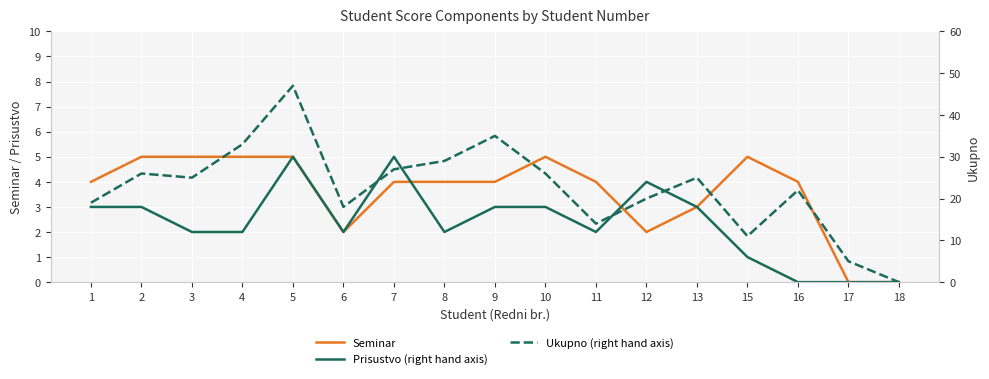

Which series has the largest total across all categories?

Ukupno (right hand axis)